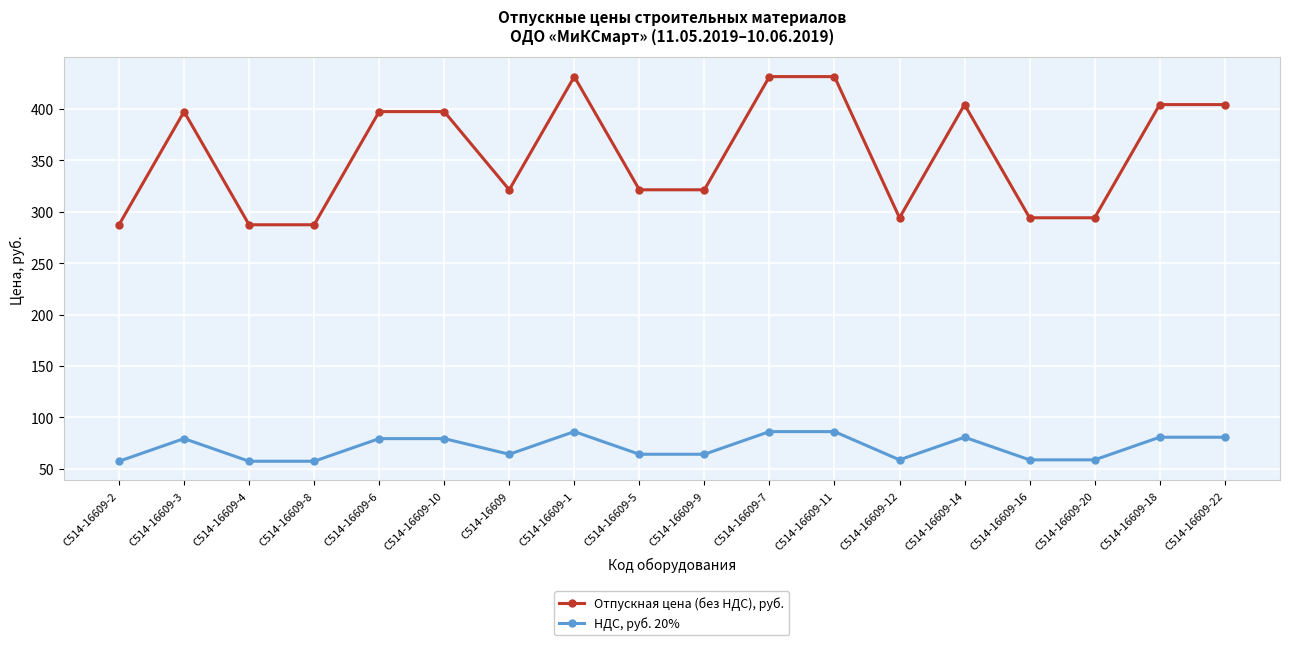

Which series has the largest range (max minus min)?

Отпускная цена (без НДС), руб.